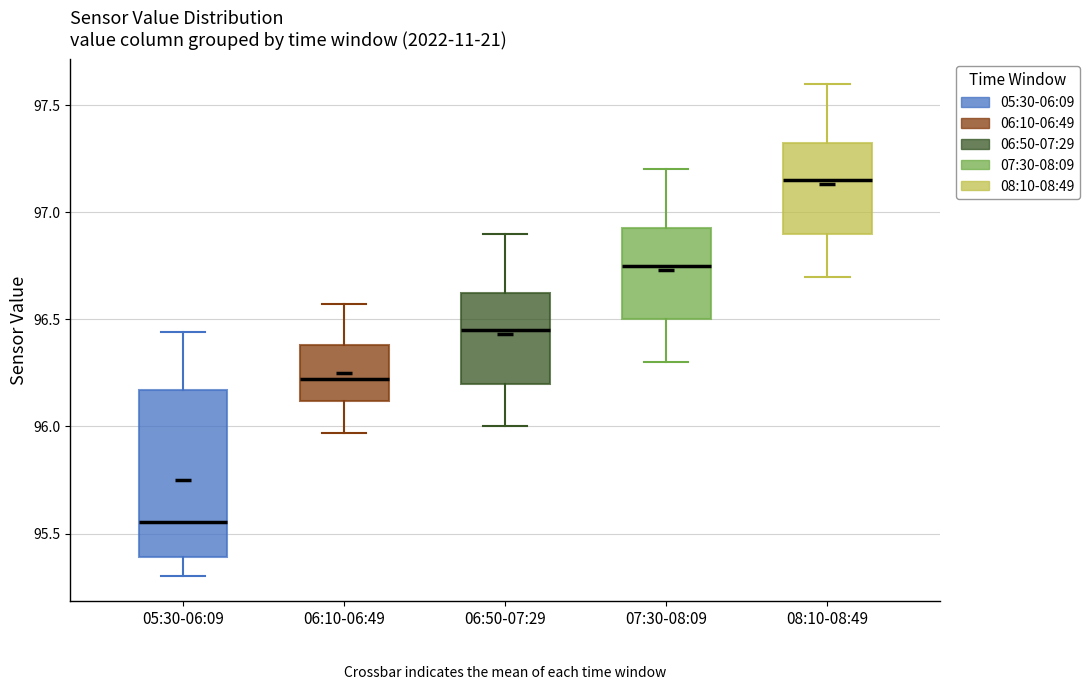

Which box is the tallest, from its lower edge to its upper edge?

05:30-06:09